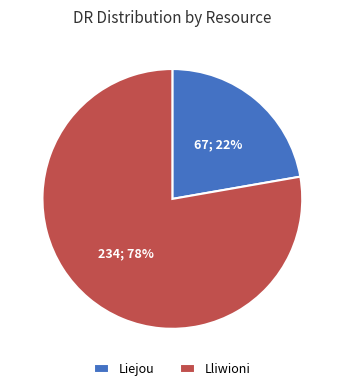

Which has a higher value, Liejou or Lliwioni?

Lliwioni